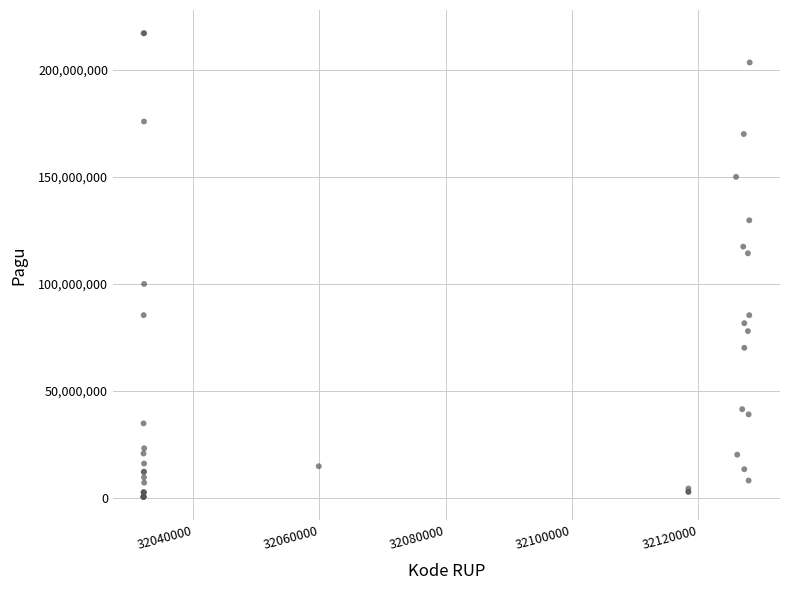

What Y value in the scatter plot is closest to 108830000?

114296000